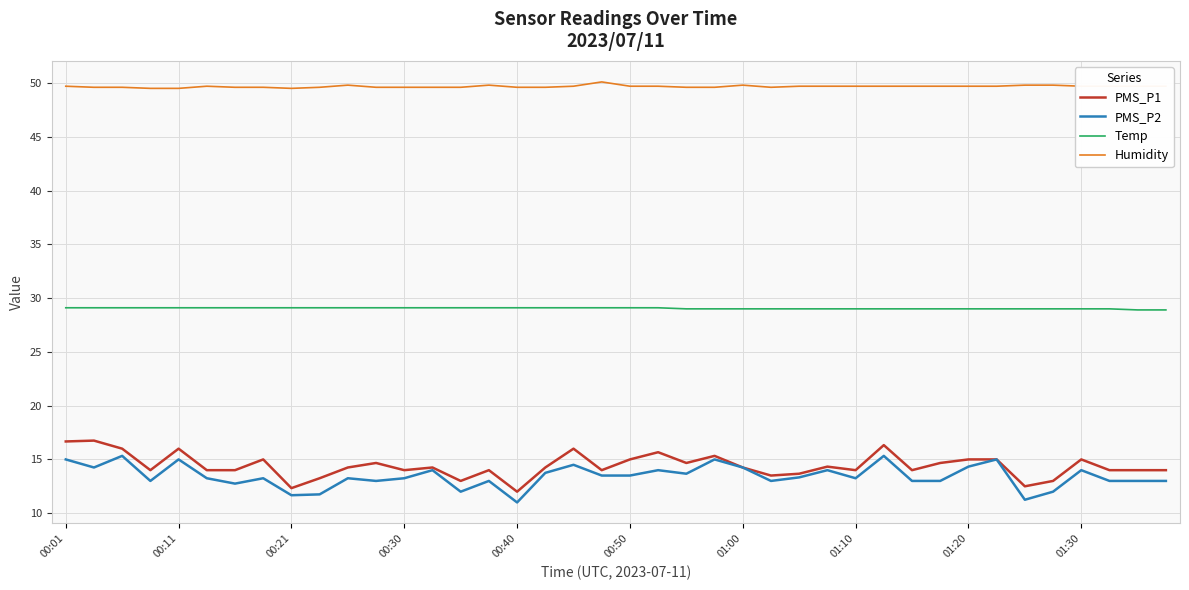

What is the greatest value displayed?

50.1